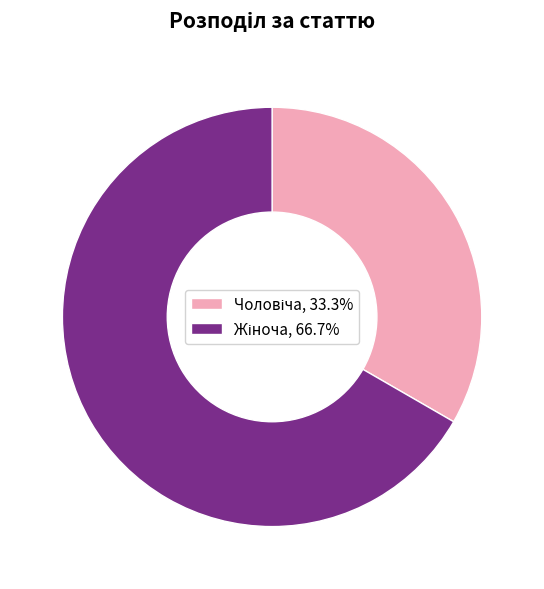

To the nearest percent, what is the difference between the Чоловіча and Жіноча slice percentages?

33%